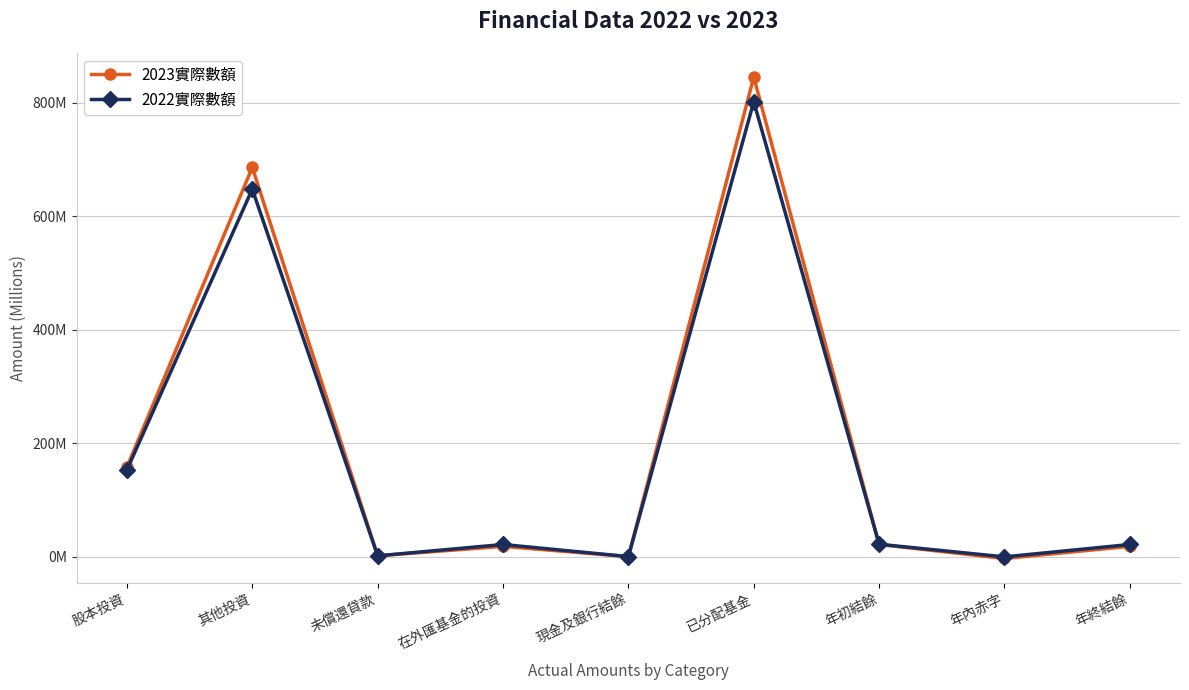

Which series ends up on top after the final intersection of 2023實際數額 and 2022實際數額?

2022實際數額